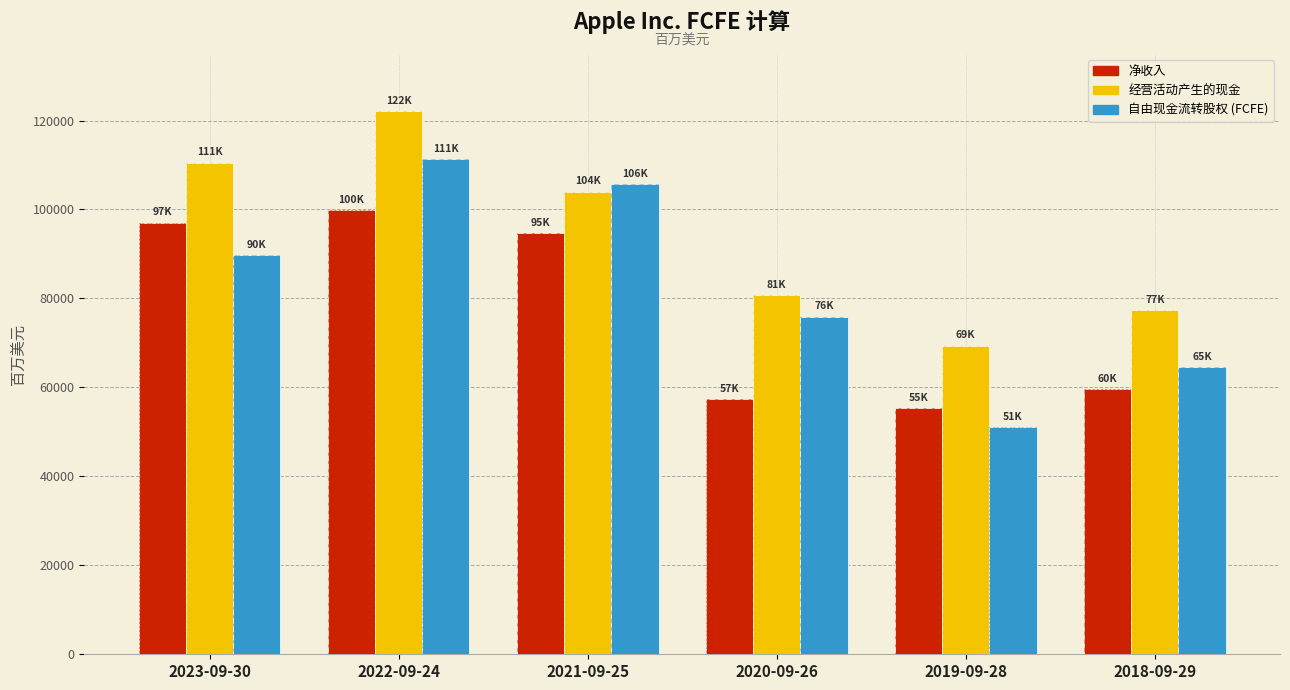

Reading left to right, what are all the values shown in this chart?

净收入: 2023-09-30=96995	2022-09-24=99803	2021-09-25=94680	2020-09-26=57411	2019-09-28=55256	2018-09-29=59531
经营活动产生的现金: 2023-09-30=110543	2022-09-24=122151	2021-09-25=104038	2020-09-26=80674	2019-09-28=69391	2018-09-29=77434
自由现金流转股权 (FCFE): 2023-09-30=89683	2022-09-24=111320	2021-09-25=105618	2020-09-26=75864	2019-09-28=51077	2018-09-29=64553